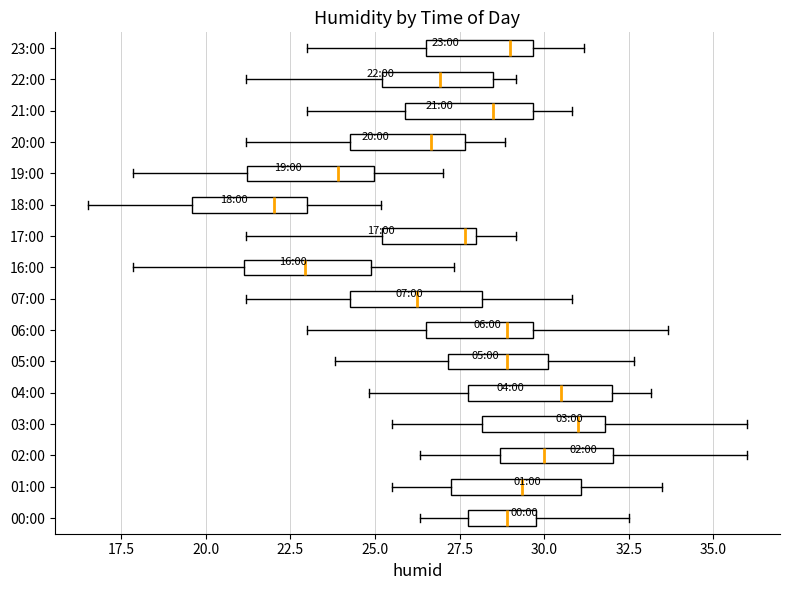

Which box has the furthest to the left median line?

18:00